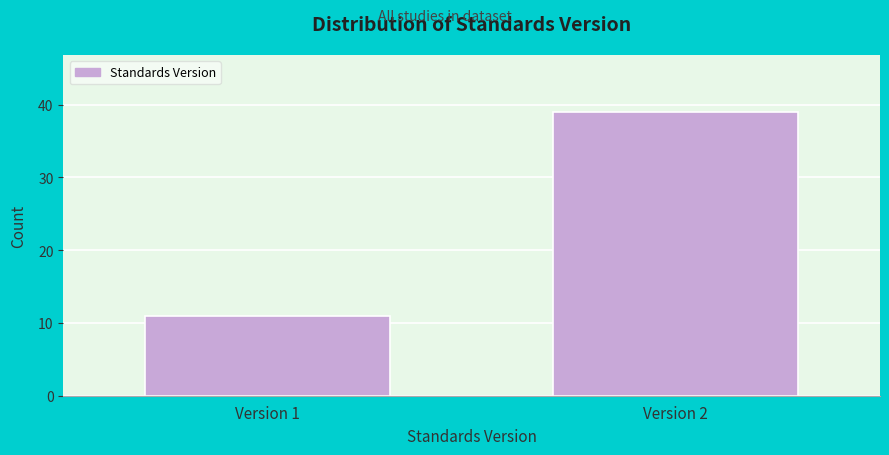

Reading left to right, extract all data points from this chart.

Version 1=11	Version 2=39